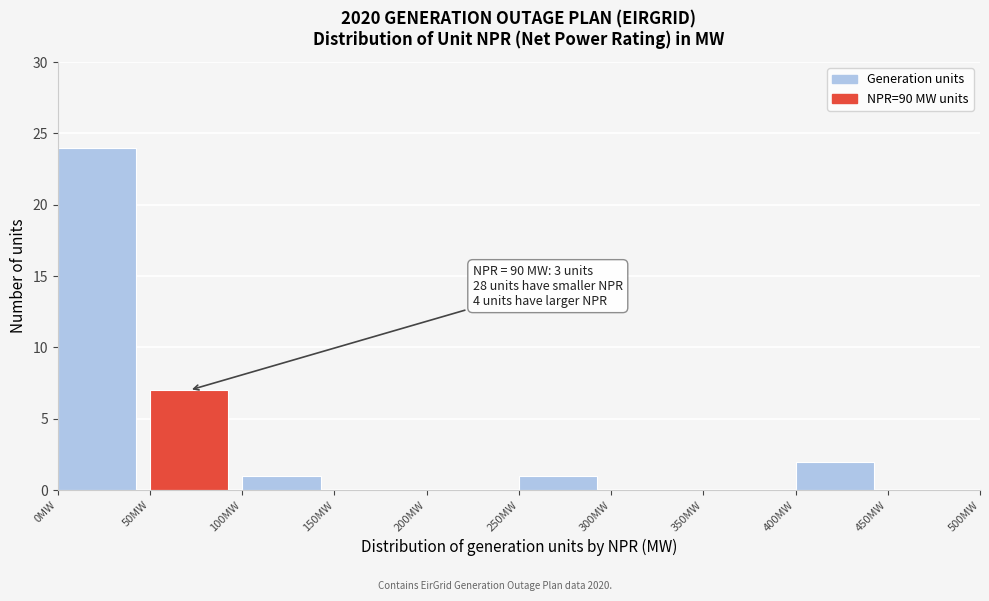

Over which range of the x-axis is the bar tallest?

0 to 50